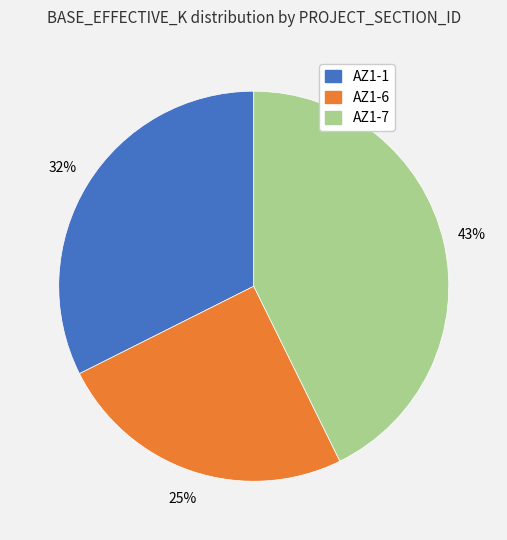

Do AZ1-7 and AZ1-6 together represent more than half of the pie?

Yes